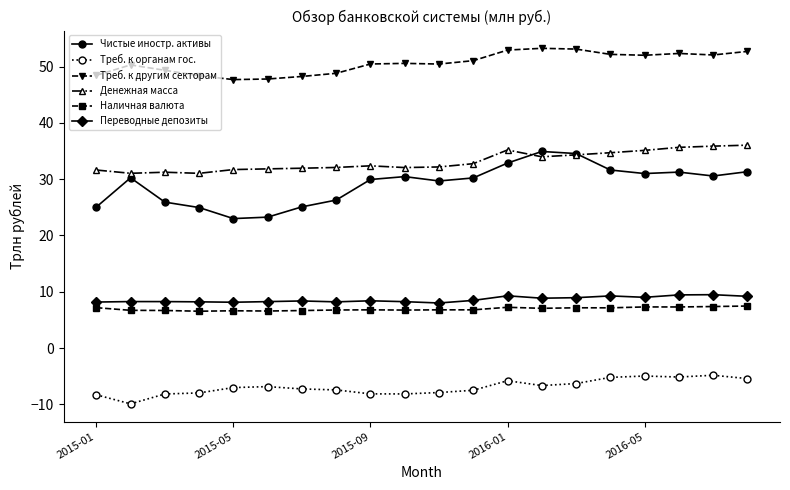

Which series has the widest spread of values?

Чистые иностр. активы